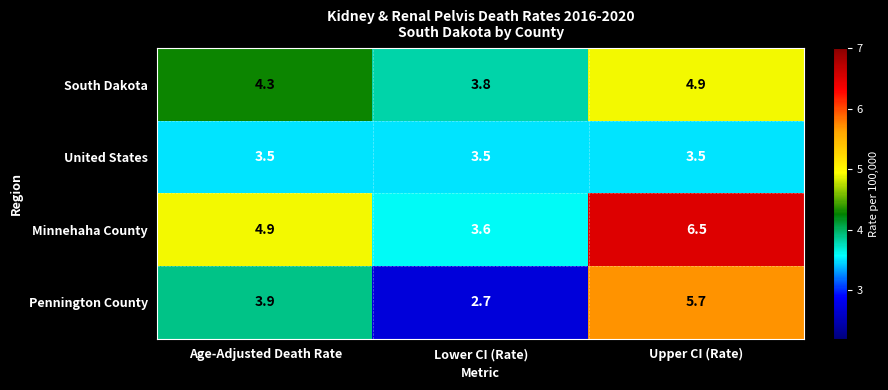

At how many categories does at least one series exceed 4?

2